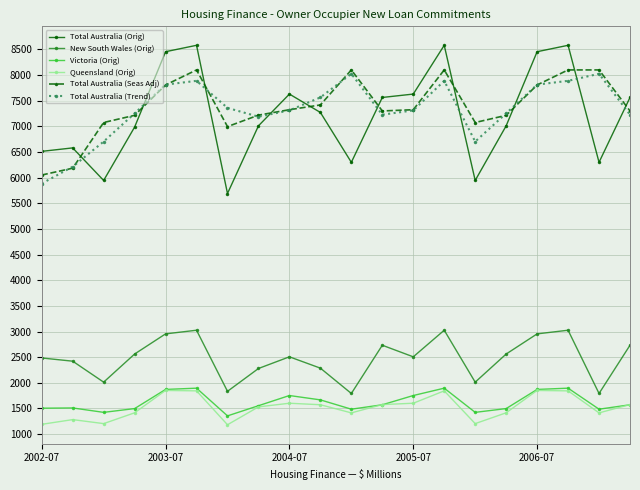

What is the highest value of the New South Wales (Orig) series?

3025.4